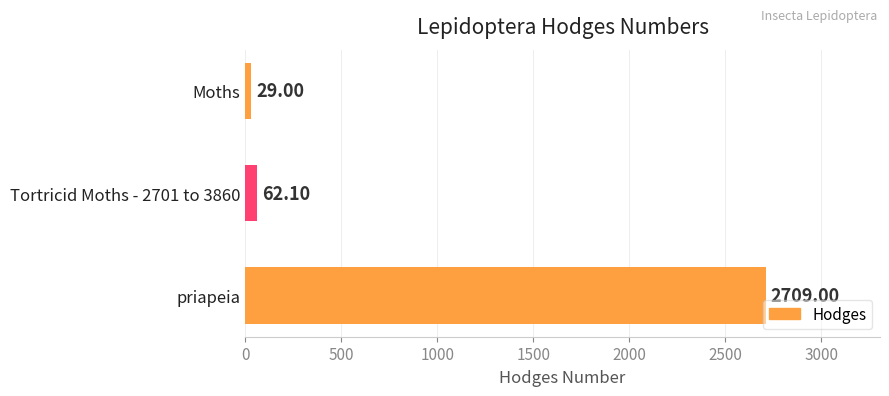

Rank the categories by value from highest to lowest.

priapeia, Tortricid Moths - 2701 to 3860, Moths